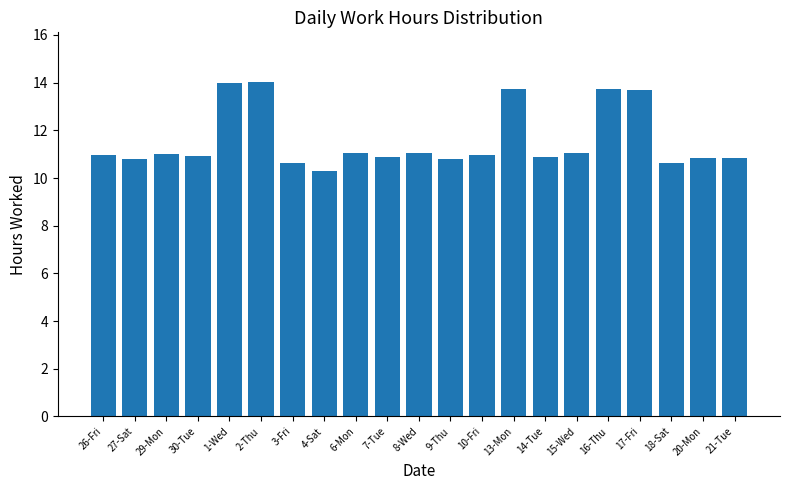

Approximately how many times larger is the value at 15-Wed compared to 30-Tue?

1.0